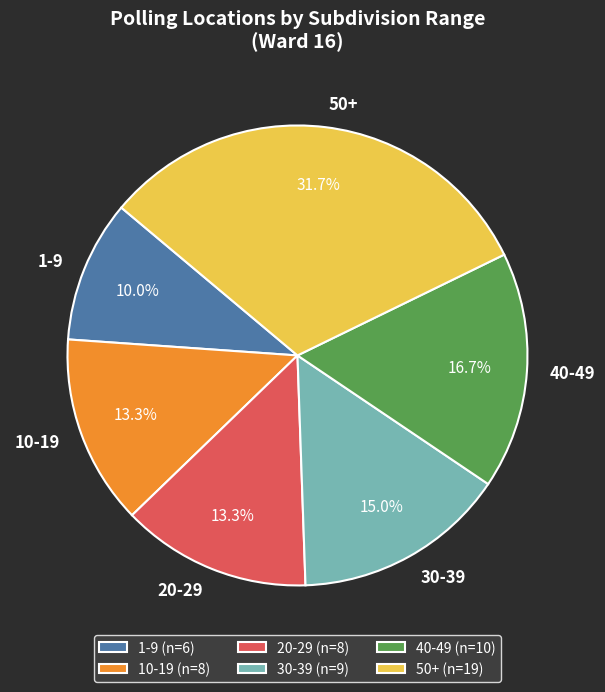

Is the sum of 30-39 and 1-9 greater than half?

No